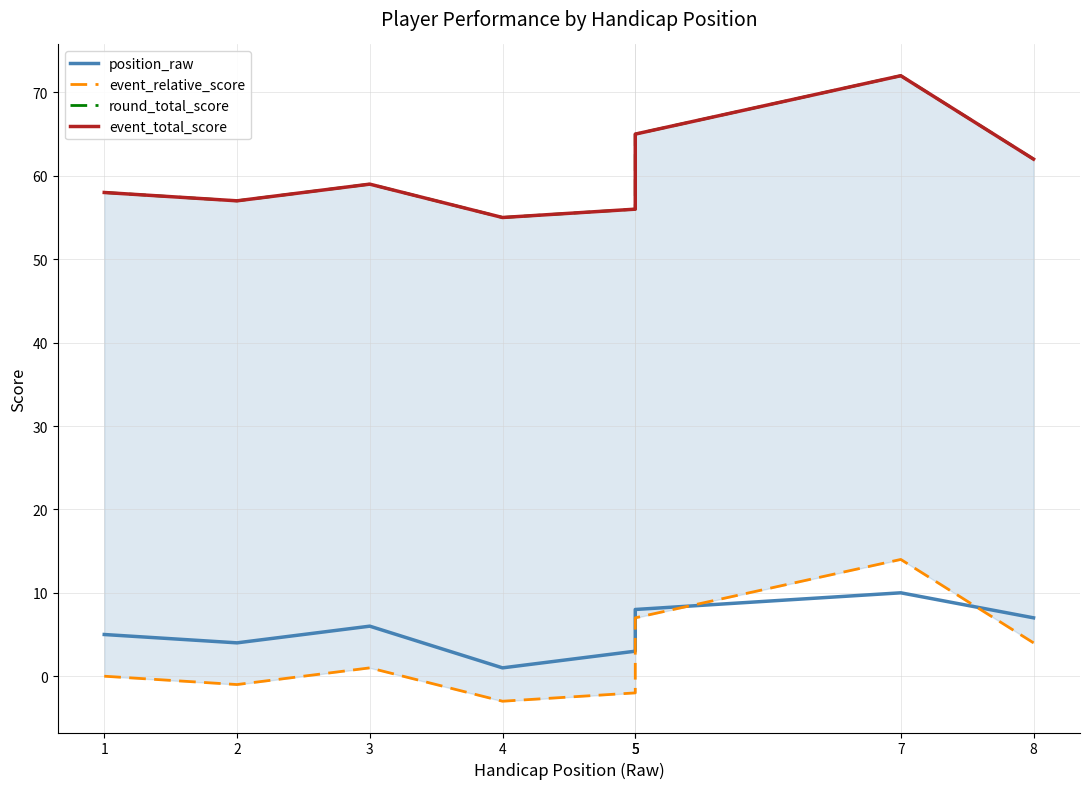

The event_relative_score series shows -2 at 4. True or false?

False